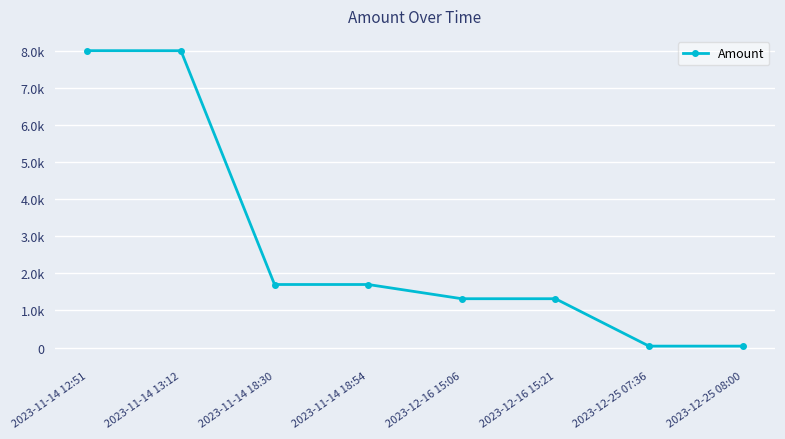

Is this an area chart (filled region under the line)?

No